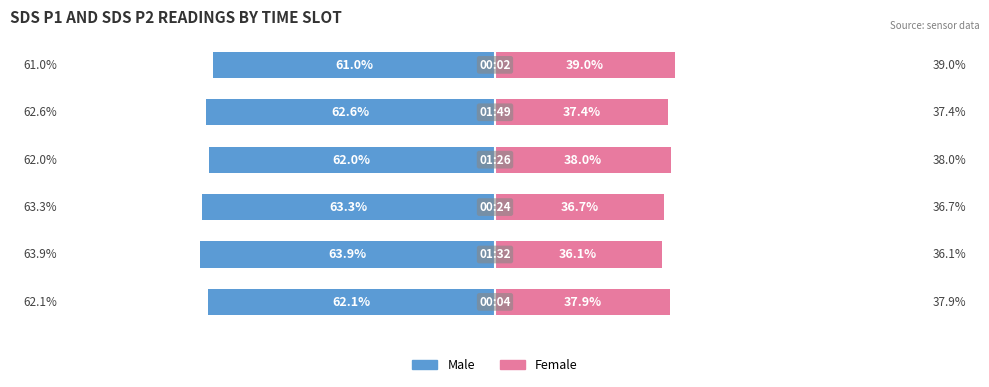

Does the chart contain stacked bars?

No